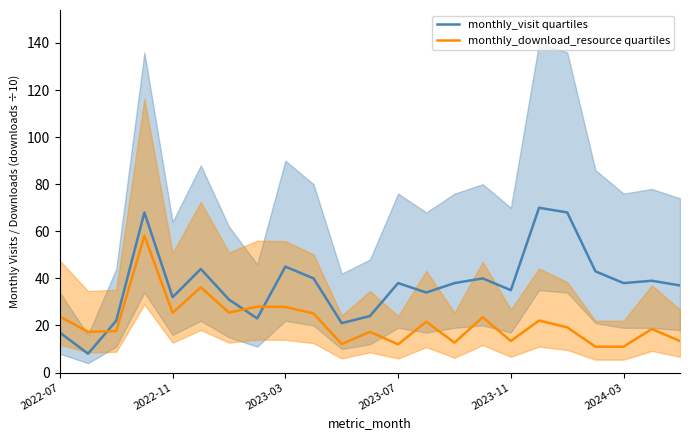

At 2022-07, list the series in order from largest to smallest.

monthly_download_resource quartiles, monthly_visit quartiles